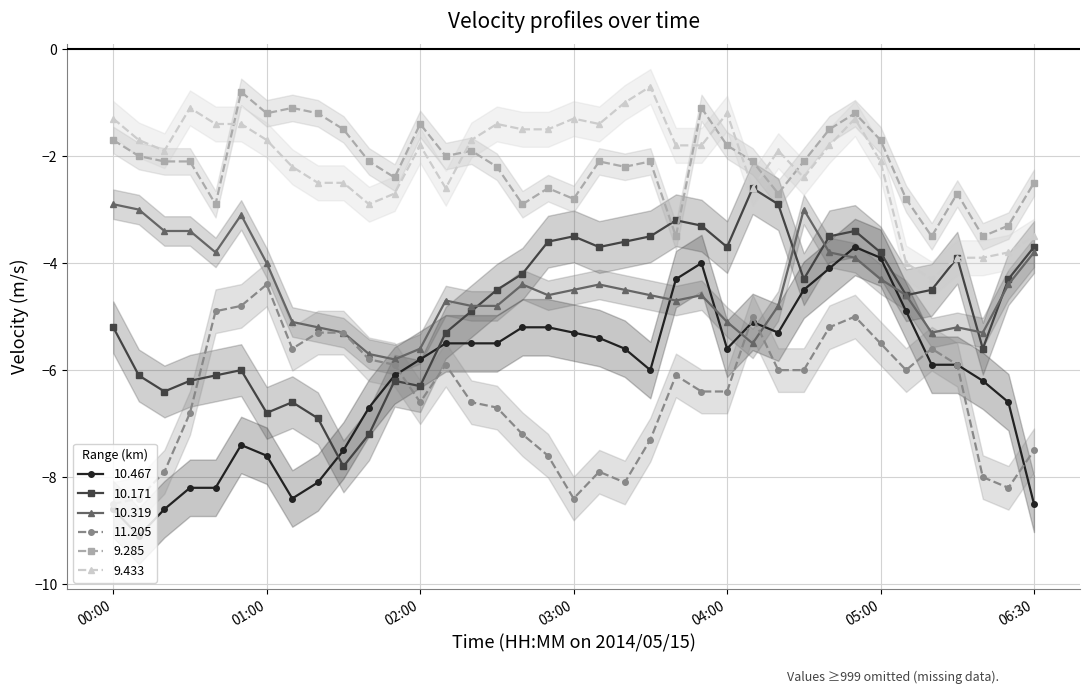

At which label is 10.319 closest to -4?

01:00